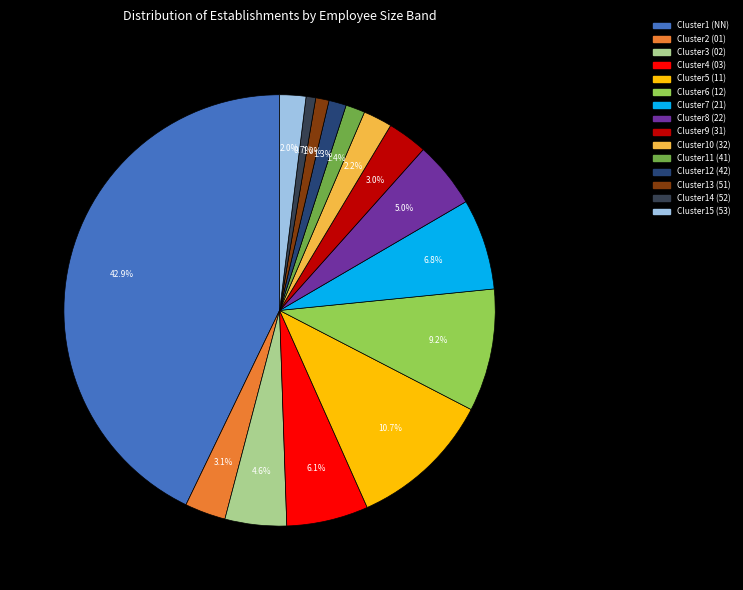

Is there a majority slice in this chart?

No